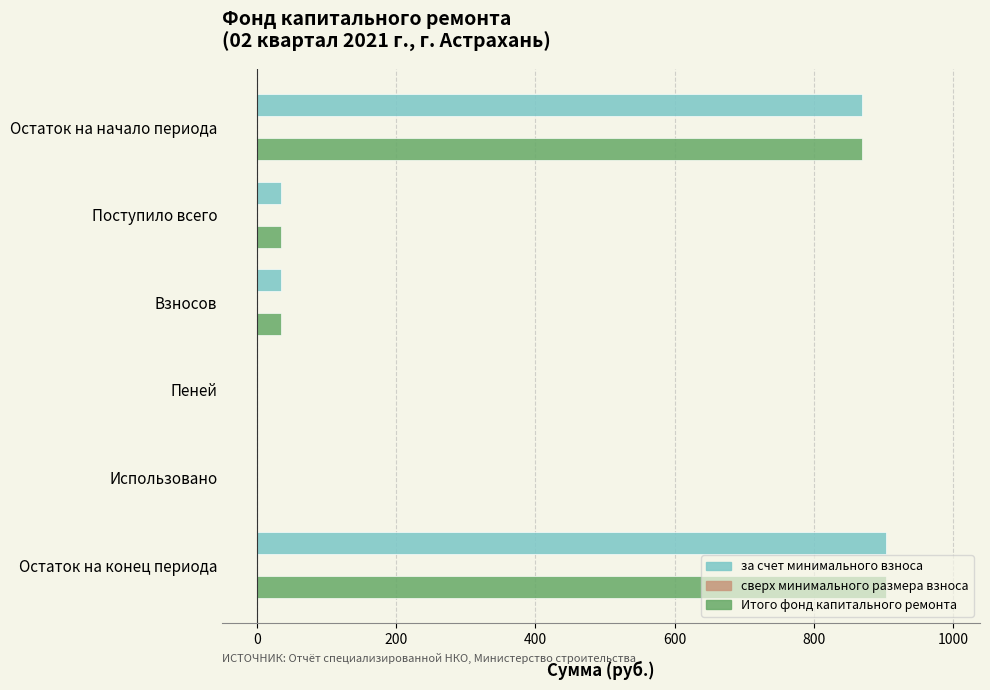

What is the total value across all series at Поступило всего?

68.3